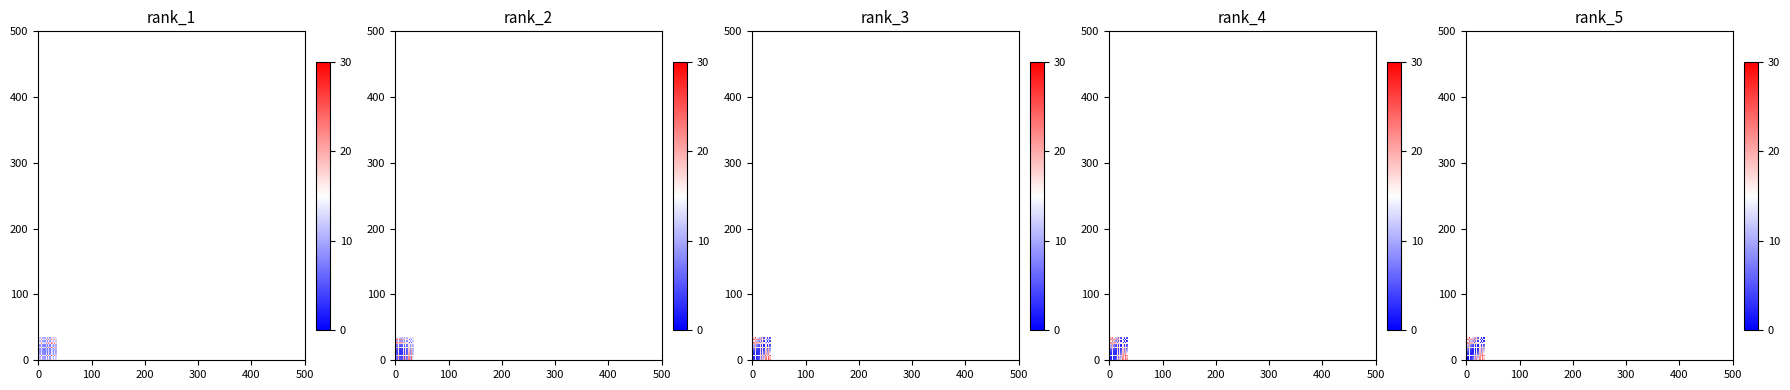

What is the total value across all series at 32?

417.7